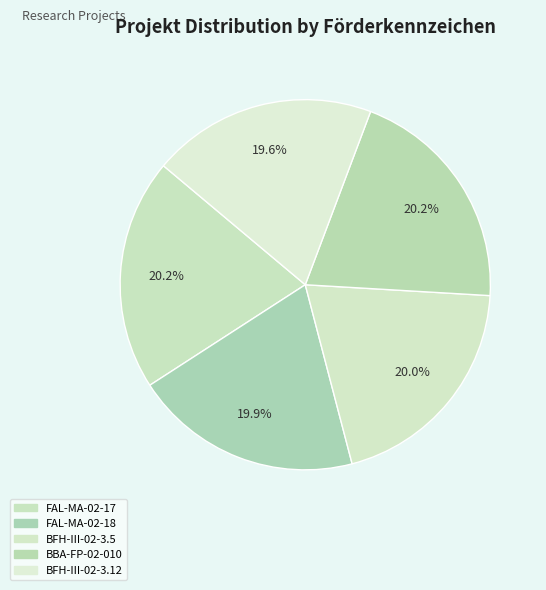

How many segments does this pie chart have?

5